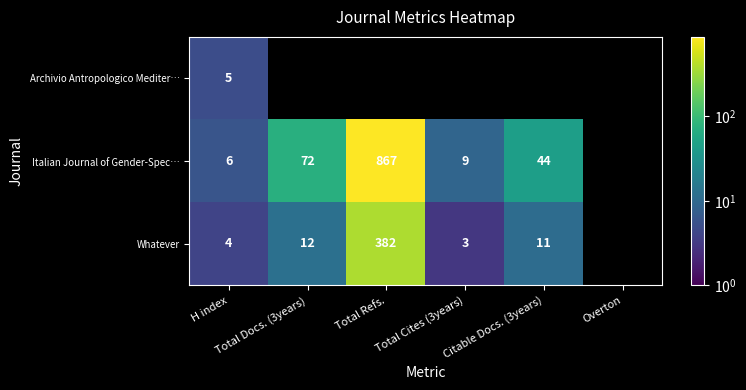

Which series has the widest spread of values?

Italian Journal of Gender-Spec…